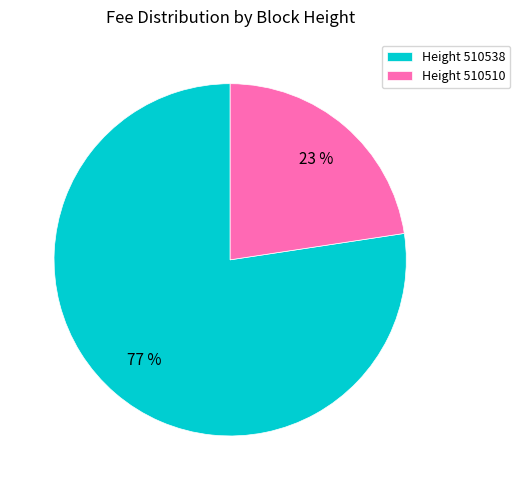

Which category has the biggest portion of the pie?

Height 510538